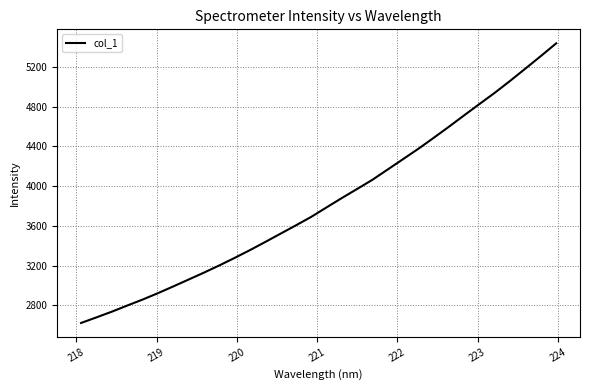

What is the difference between the maximum and minimum values?

2813.9